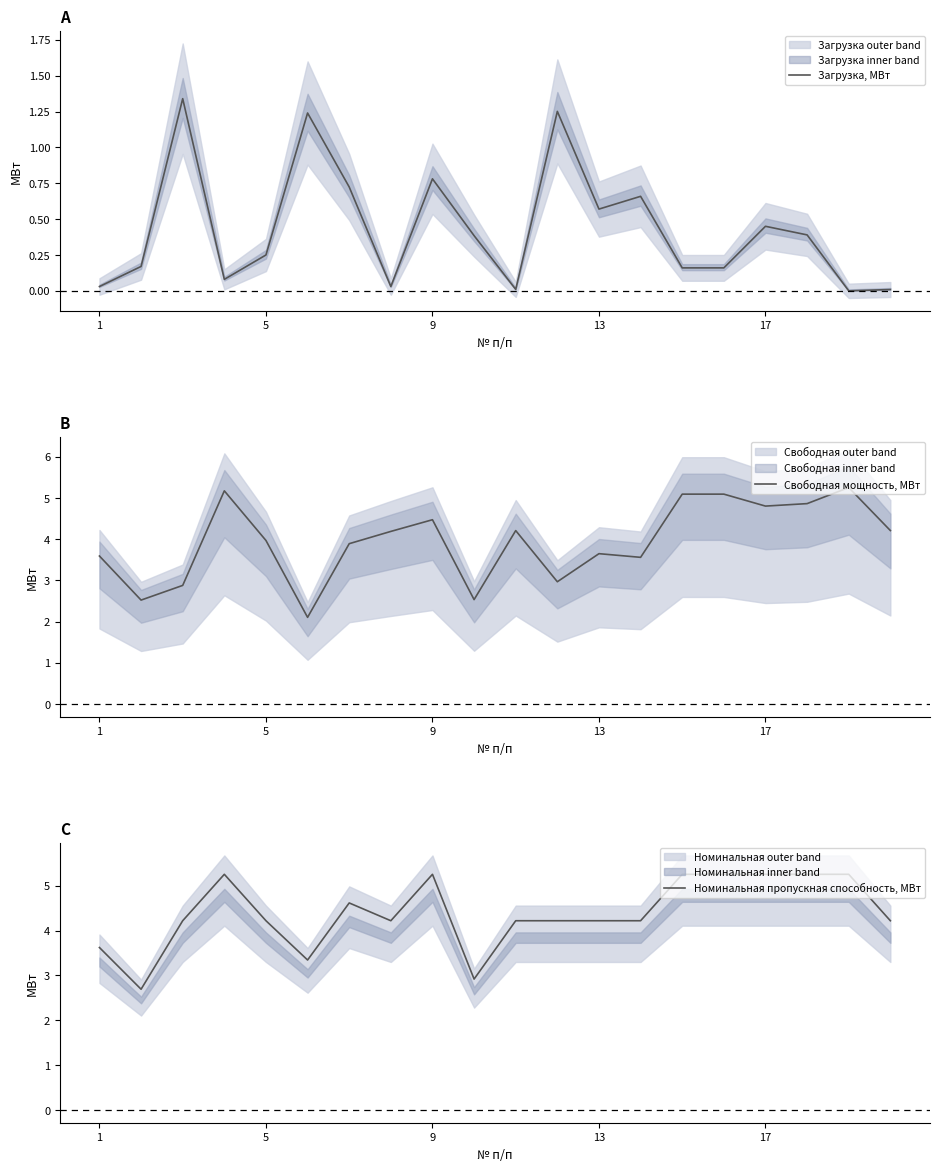

The Номинальная пропускная способность, МВт series shows 3.0 at 17. True or false?

False